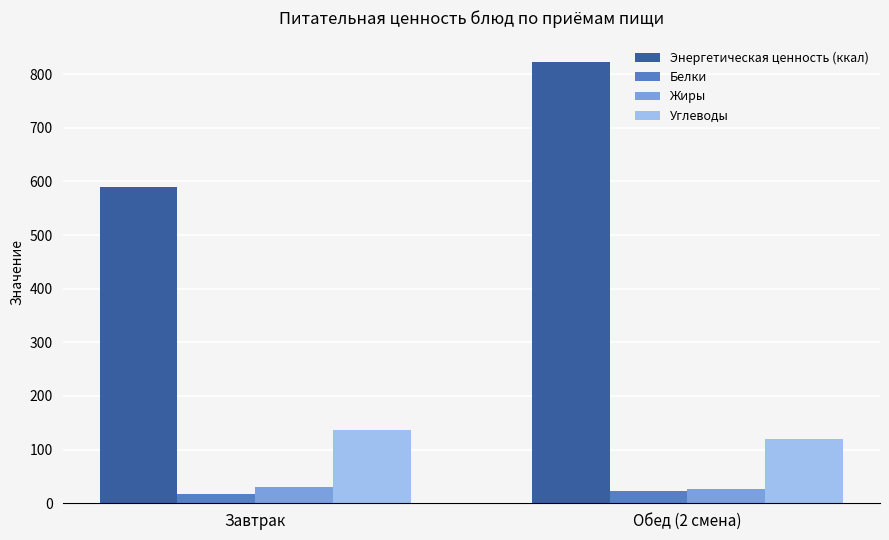

What is the maximum value for Белки?

23.1